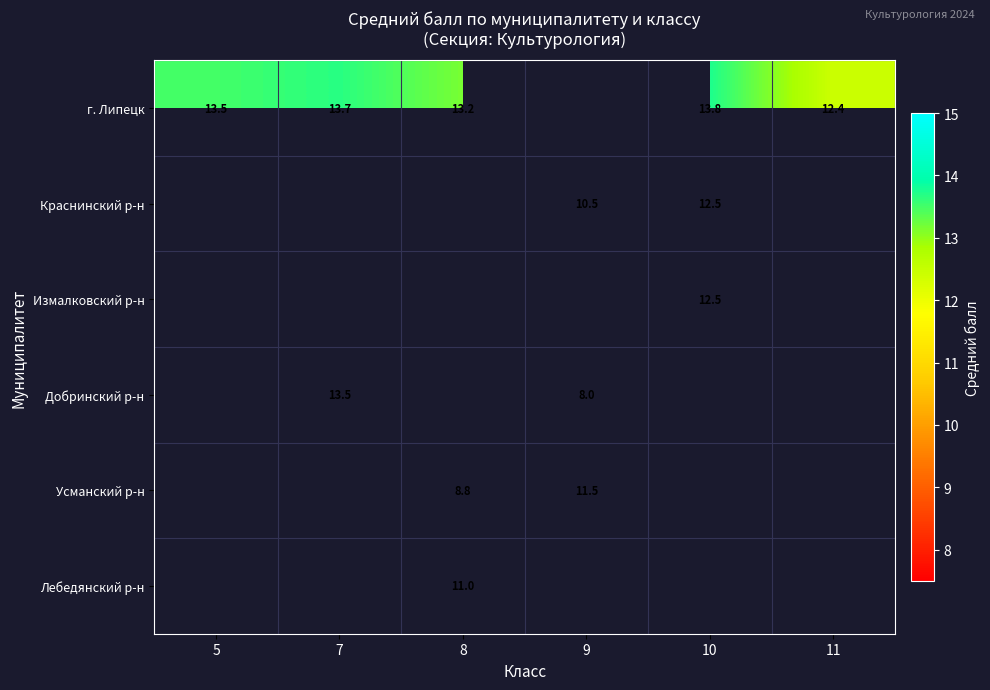

The Добринский р-н series shows 13.5 at 7. True or false?

True